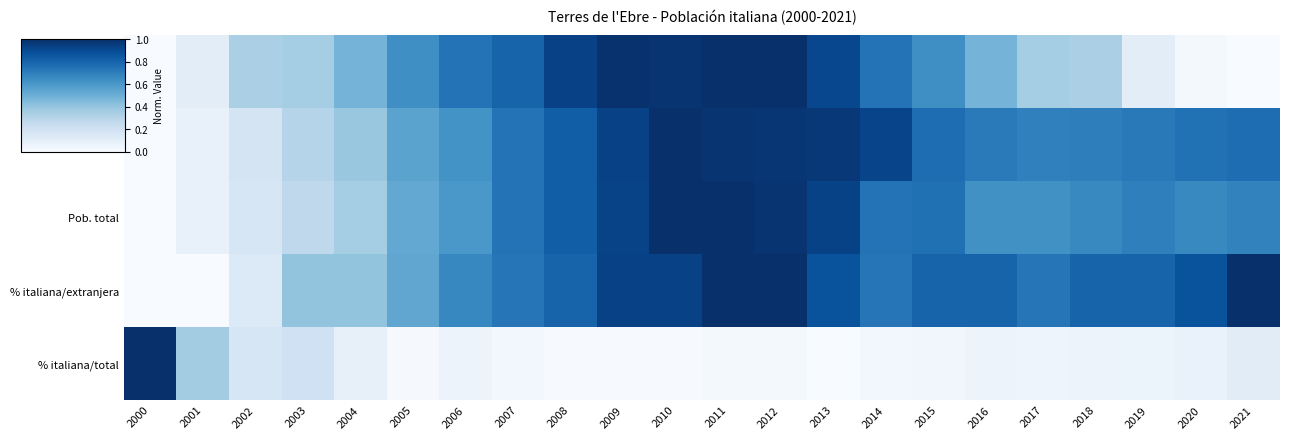

At which category is the sum across all series the highest?

2011